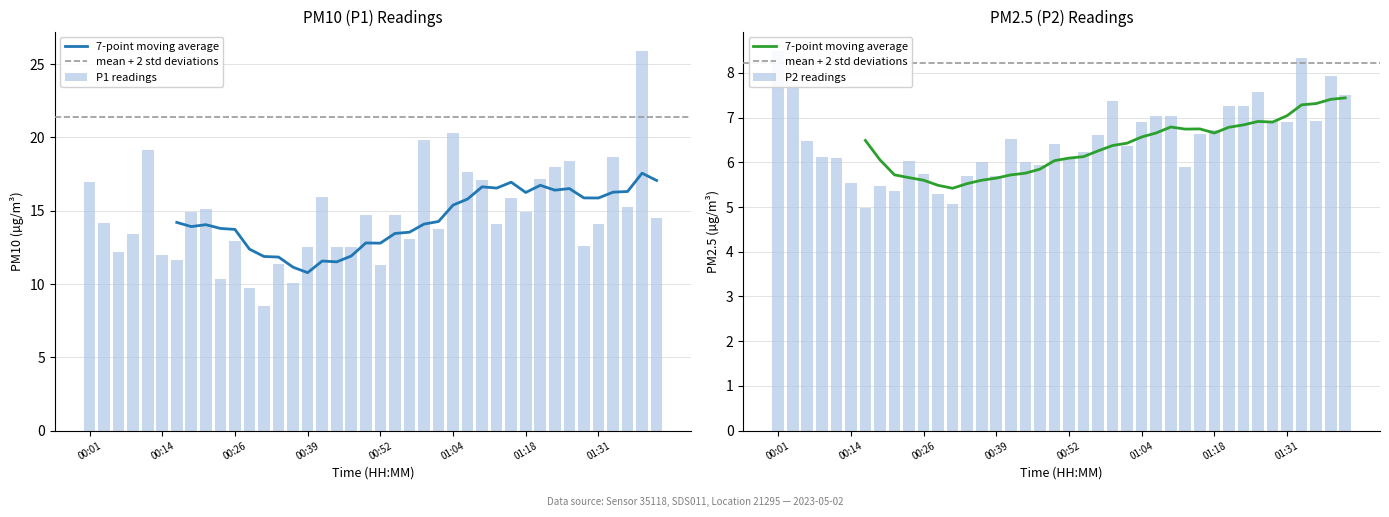

What is the maximum value for P1?

25.9